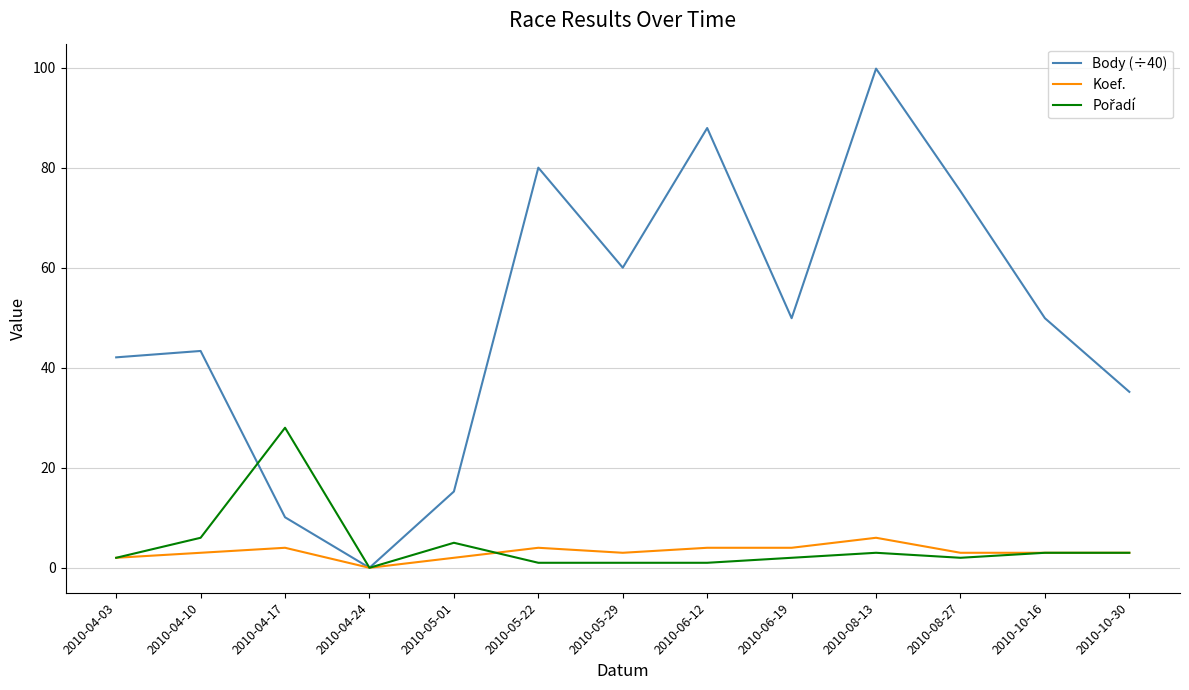

What is the sum of all Koef. values?

41.0